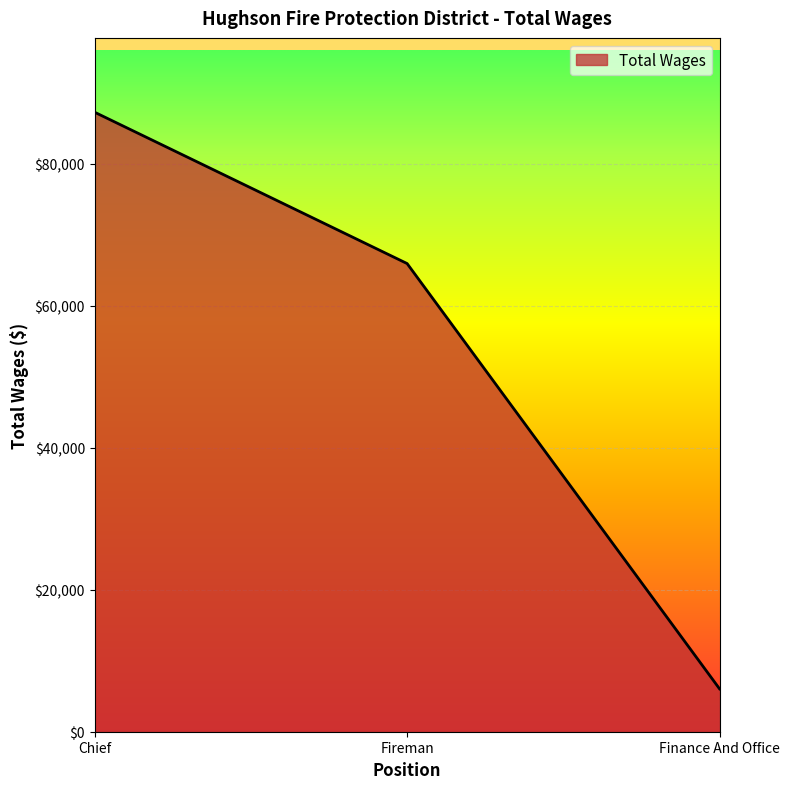

What is the change in value from Chief to Finance And Office?

-81234